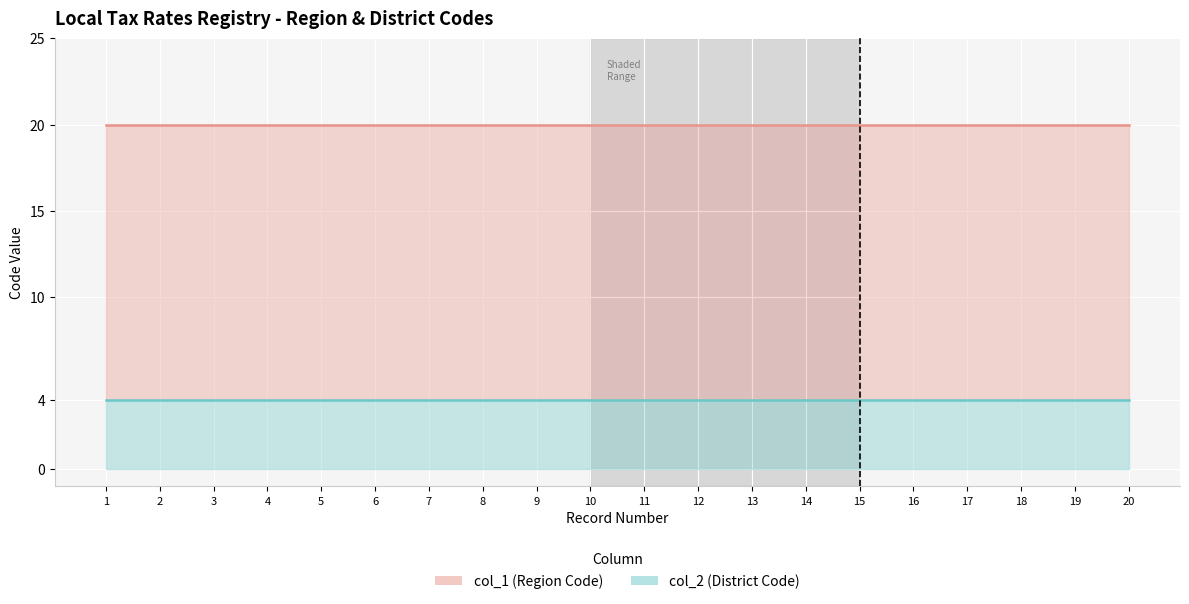

What value does the col_2 (District Code) series have at 4?

4